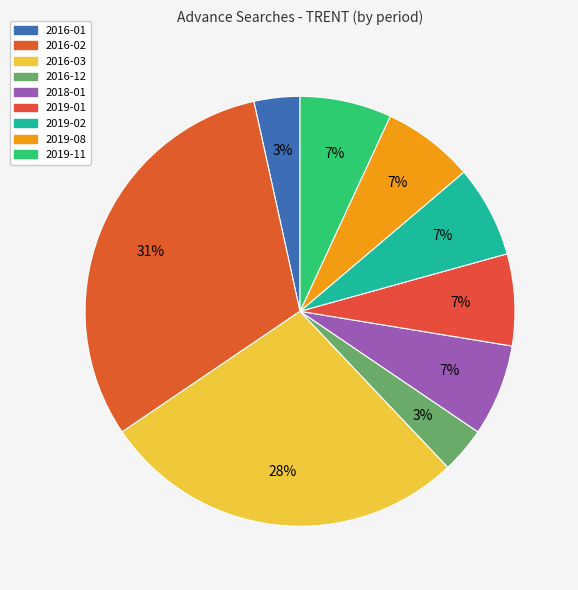

How many slices are in this pie chart?

9